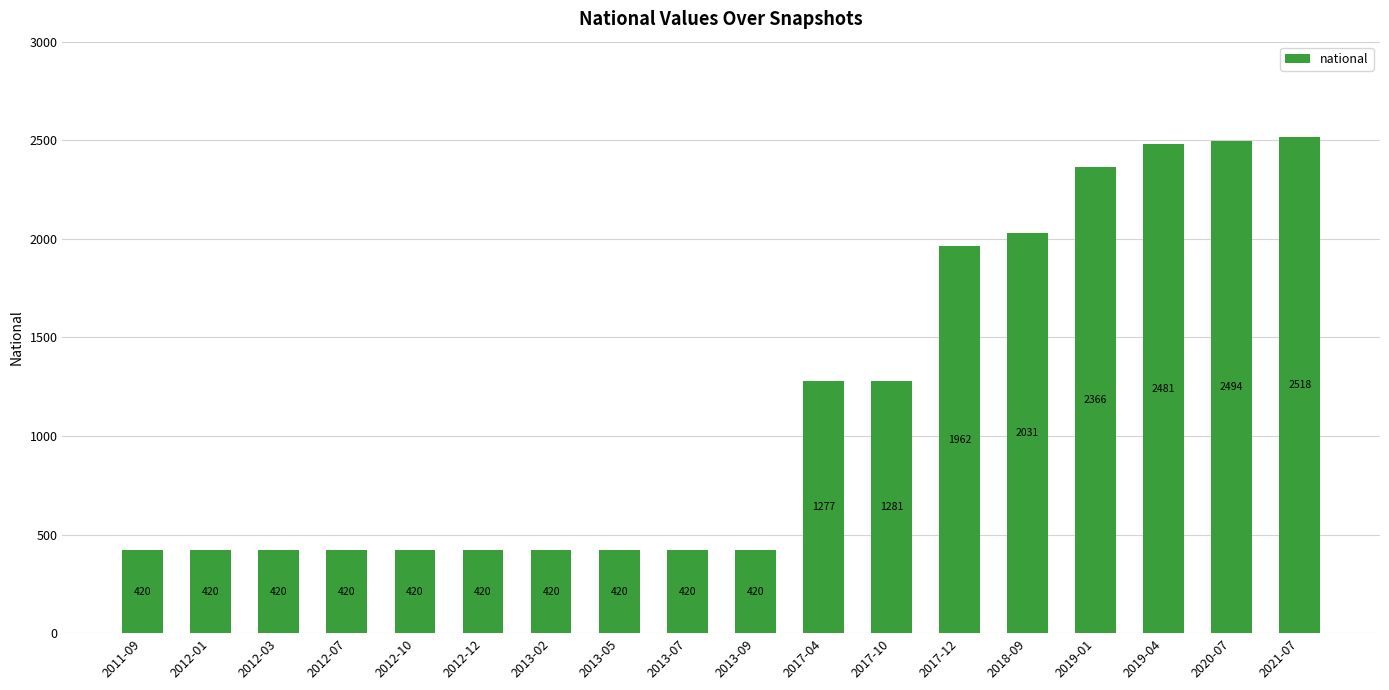

What is the average value?

1145